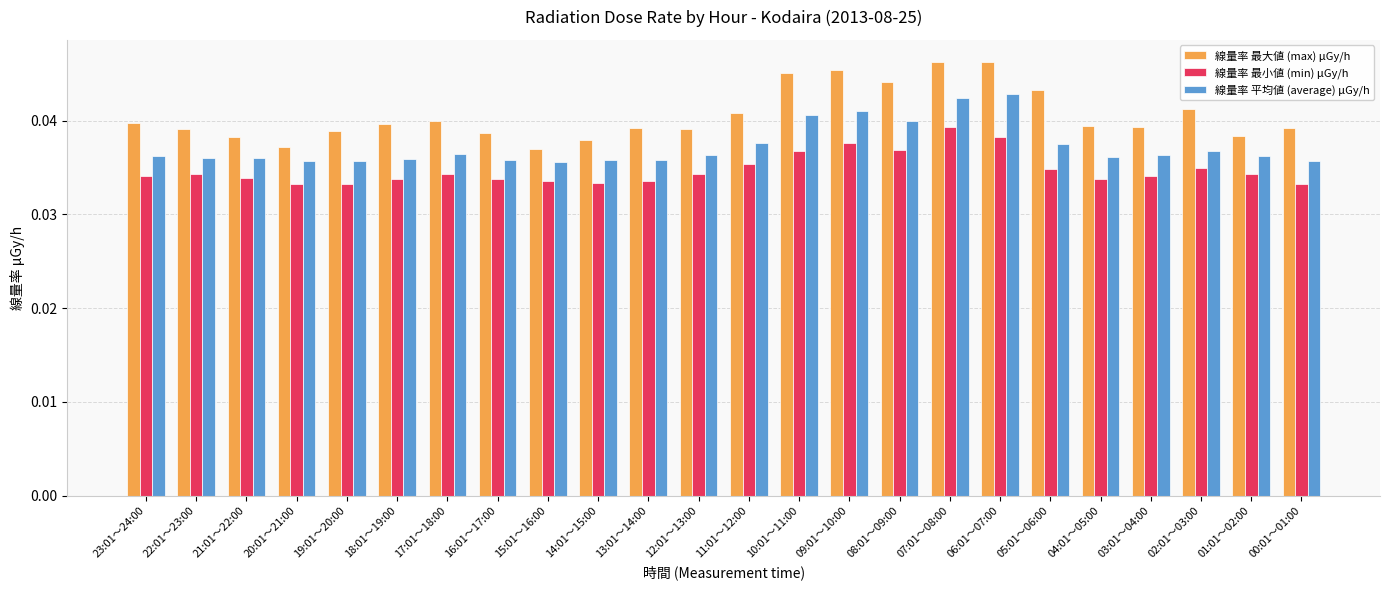

What position from the right is 01:01～02:00?

2